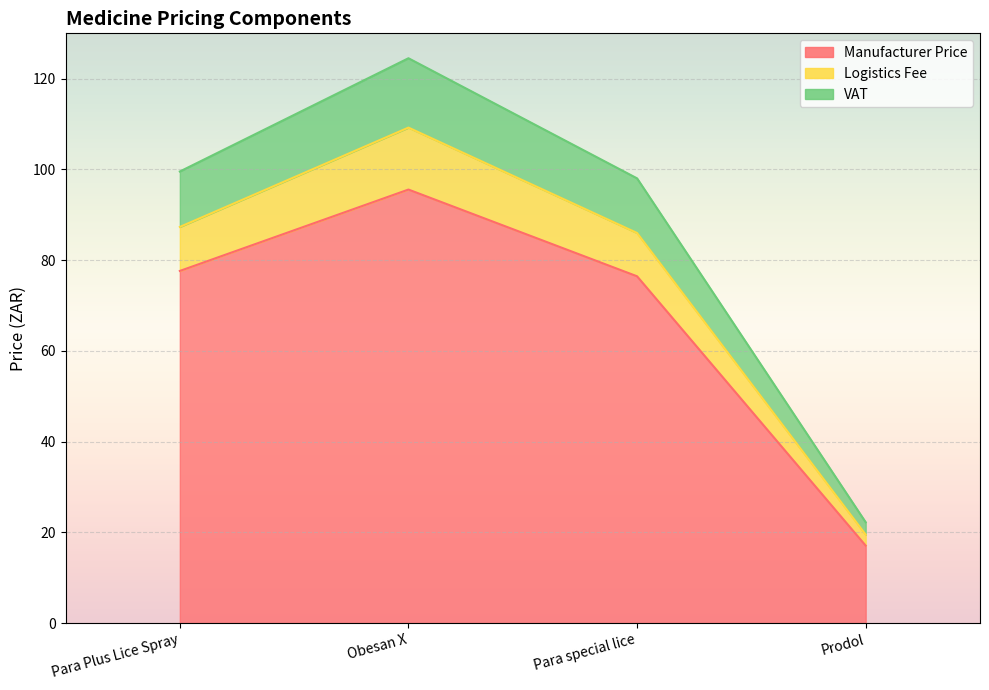

At which label does Manufacturer Price reach its peak?

Obesan X